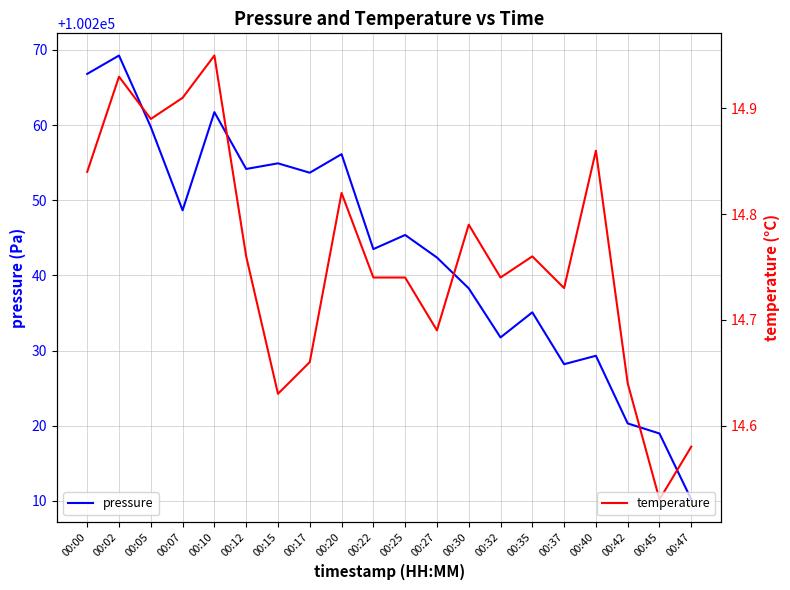

True or false: temperature has more than 2 points higher than both neighbors.

True